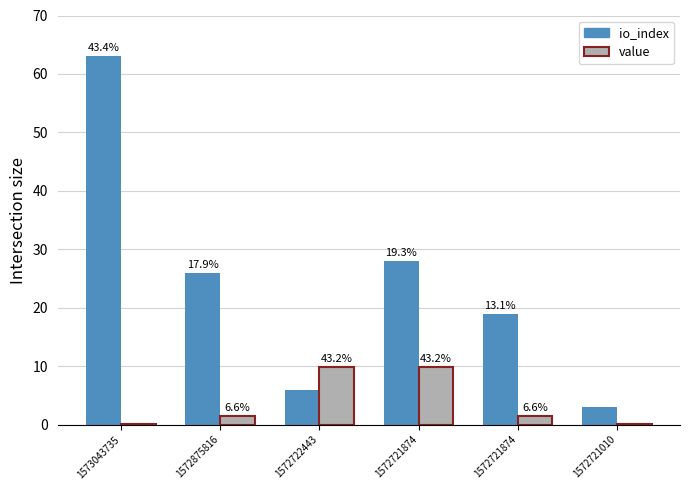

Which has a higher value, 1573043735 or 1572721010?

1573043735